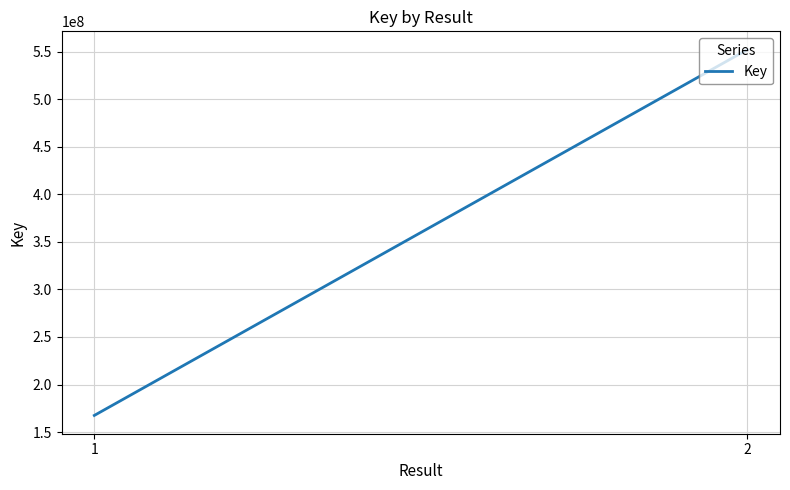

What is the difference between the values at 1 and 2?

384728186